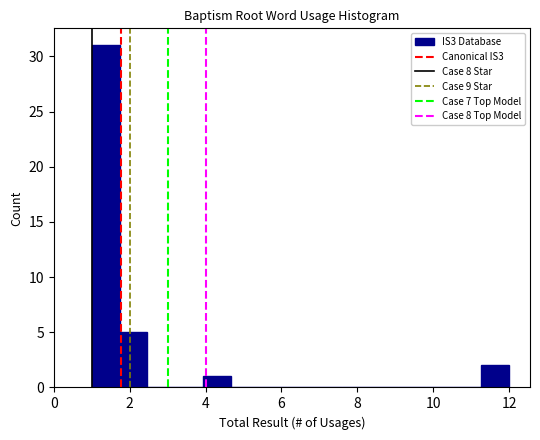

Read against the x-axis, roughly where is the centre of the tallest bar?

1.4